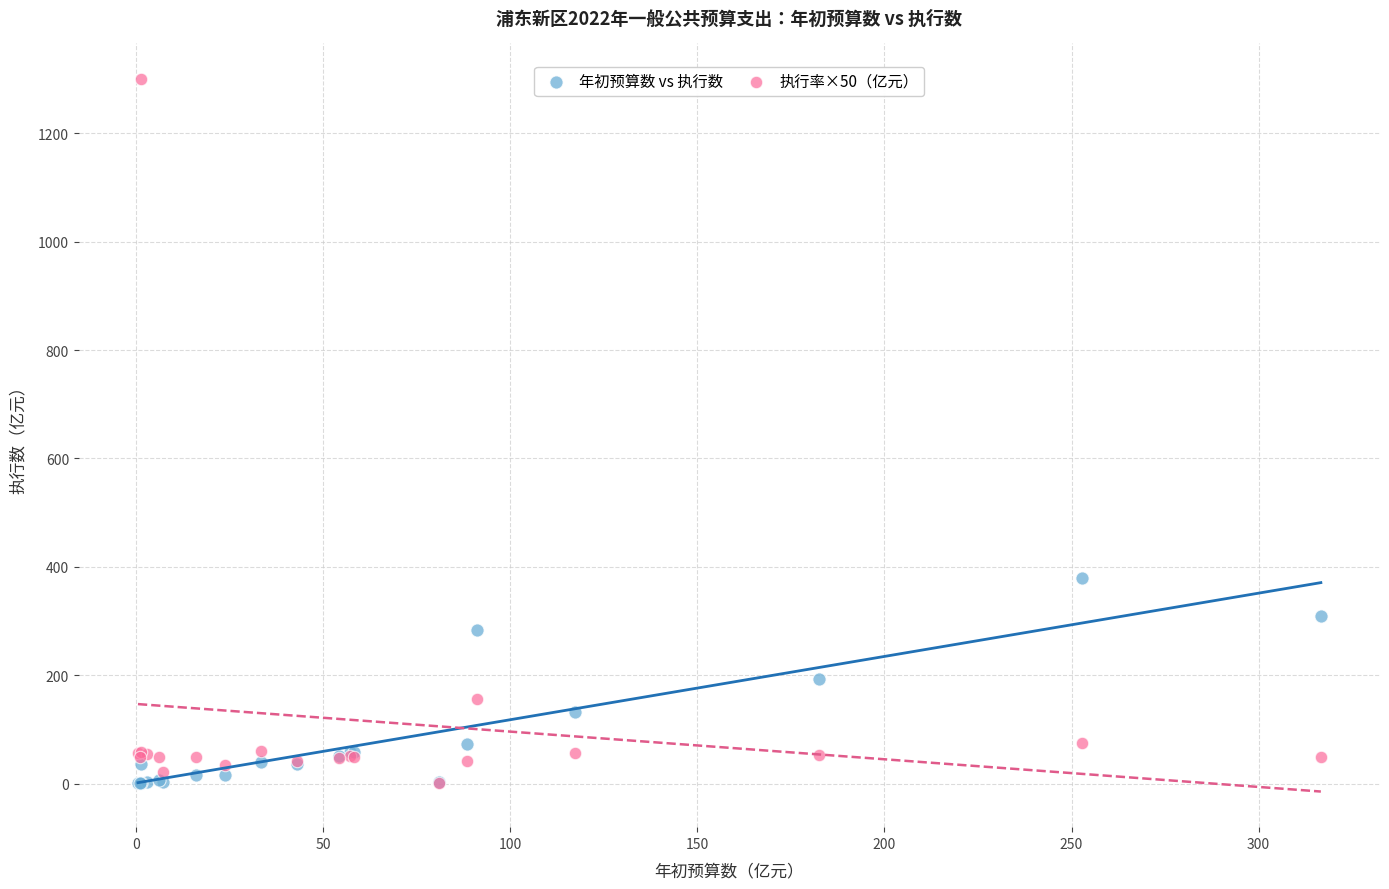

Across all series, what Y value is closest to 650?

379.8